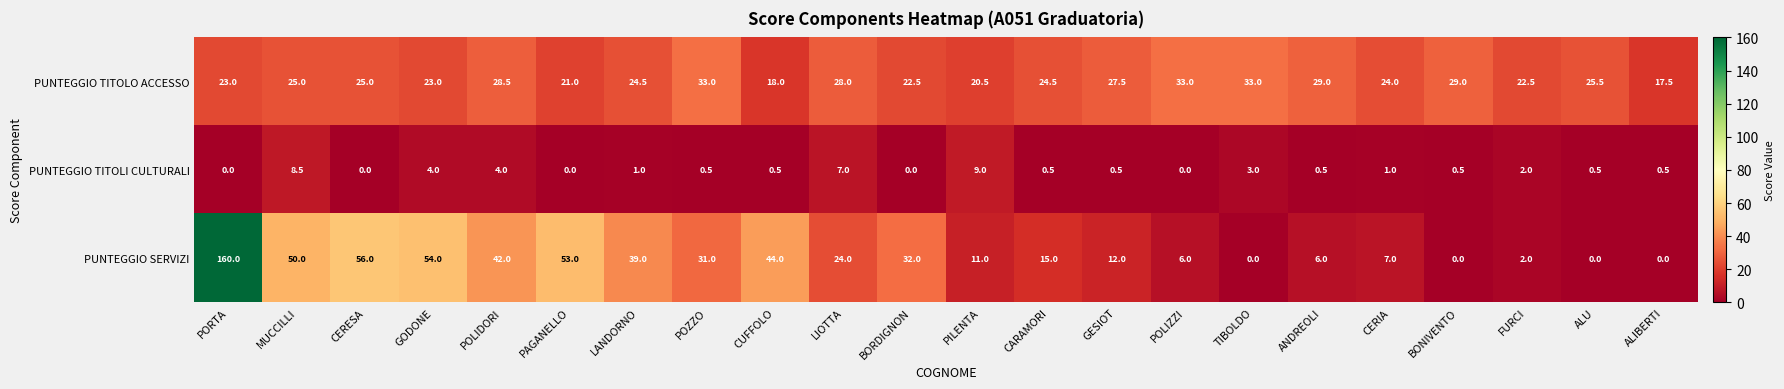

The value of PUNTEGGIO SERVIZI at CERIA is 7.0. True or false?

True